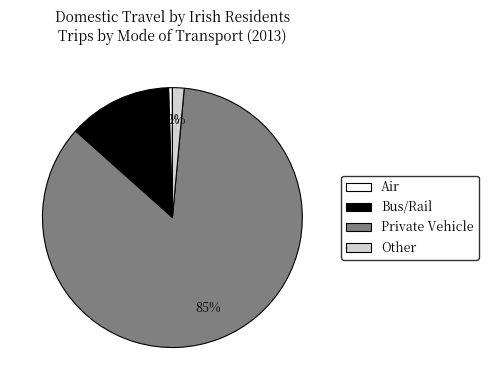

Between Other and Air, which is larger?

Other